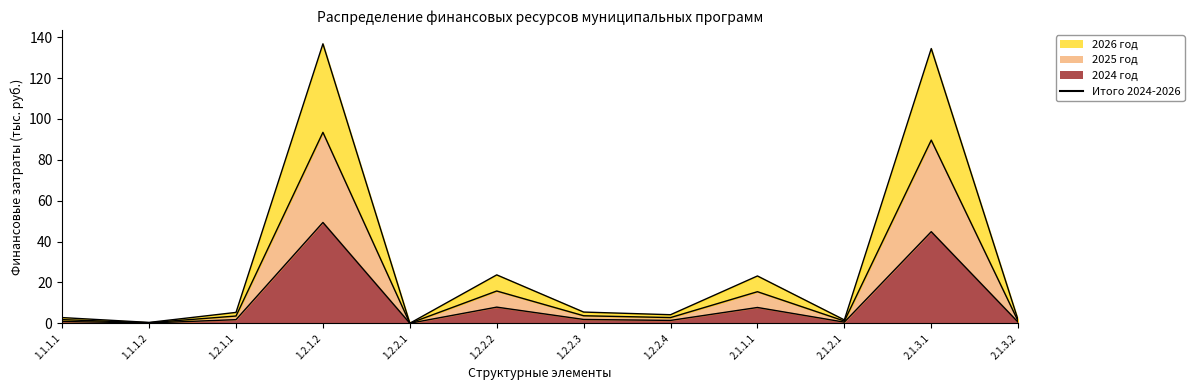

Where is the data nearest to the value 68?

1.2.2.2